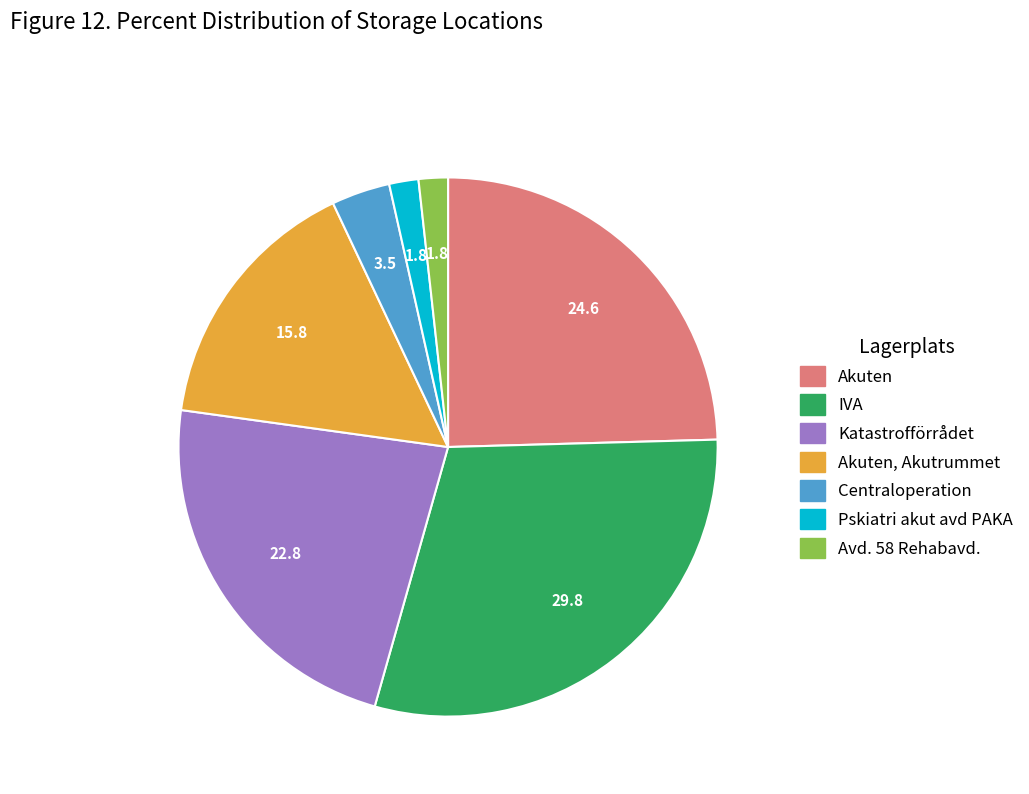

Is there any slice that represents more than half of the pie?

No